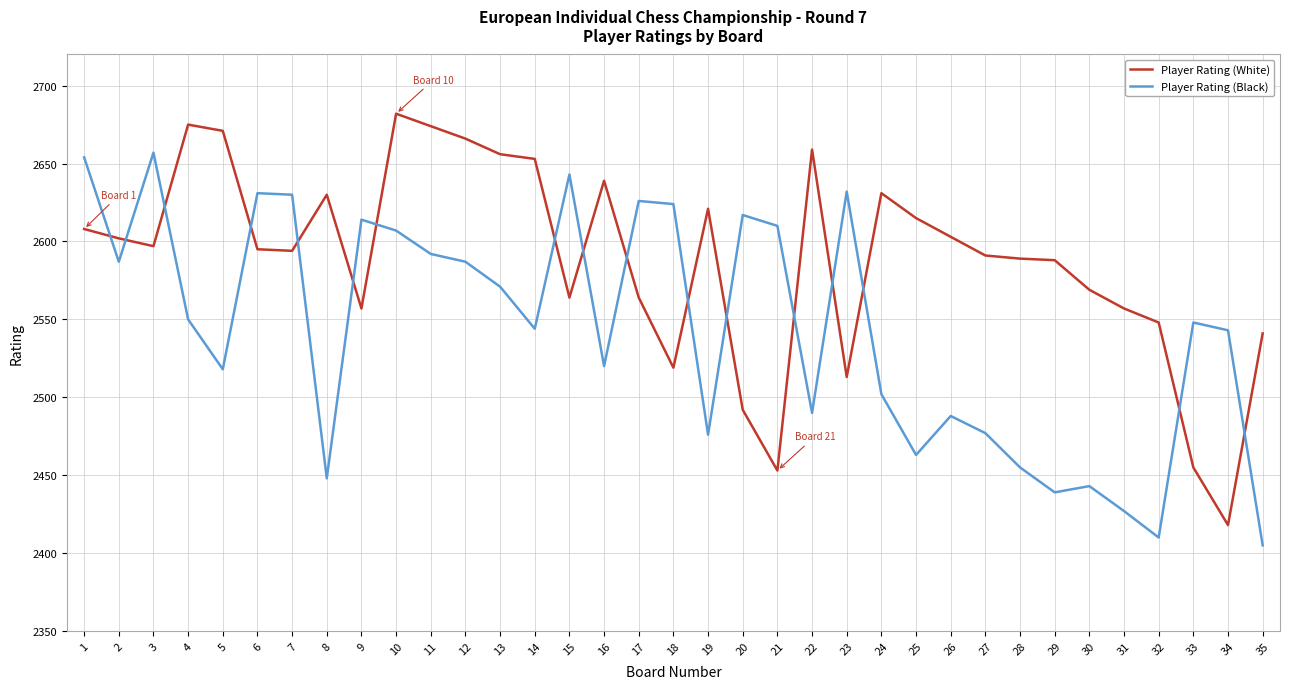

Where does the Player Rating (Black) series first go above 2548?

1